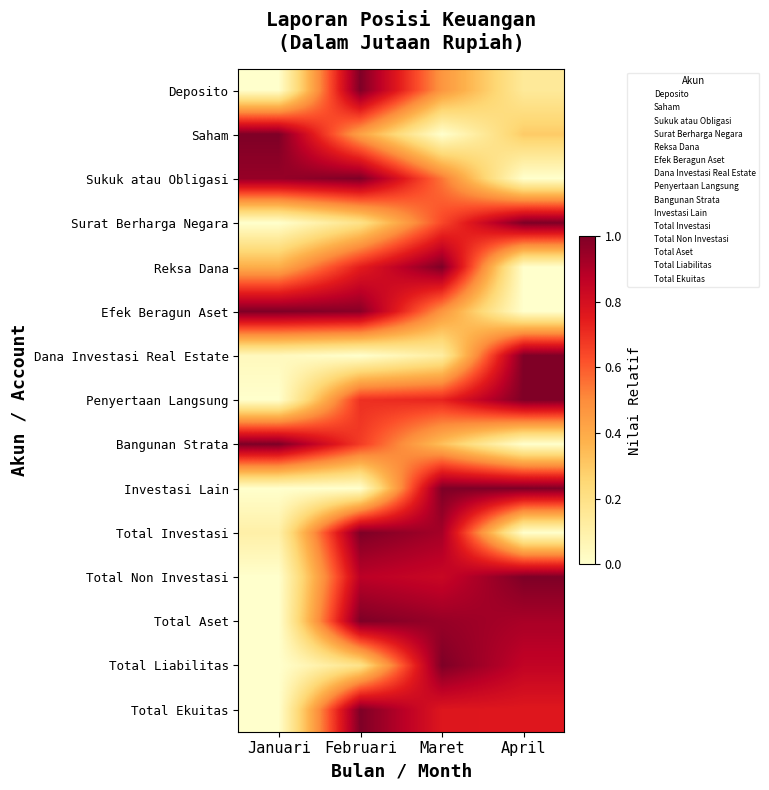

Count the number of data series in this chart.

15